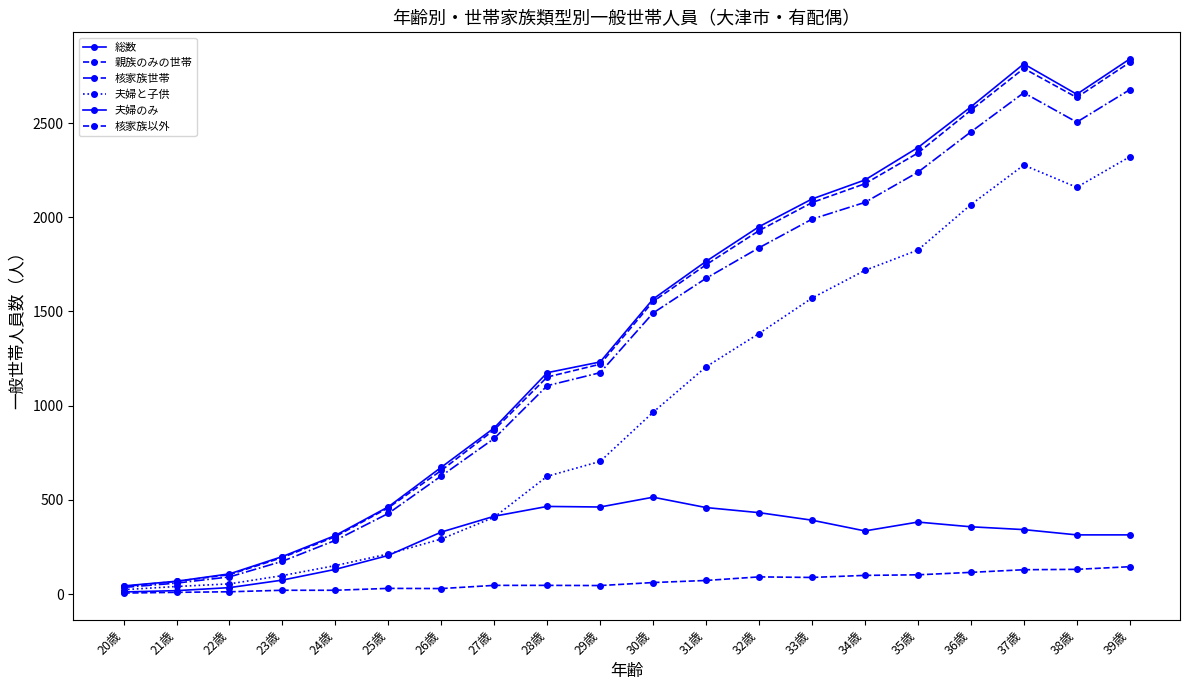

The 親族のみの世帯 series shows 1152 at 28歳. True or false?

True